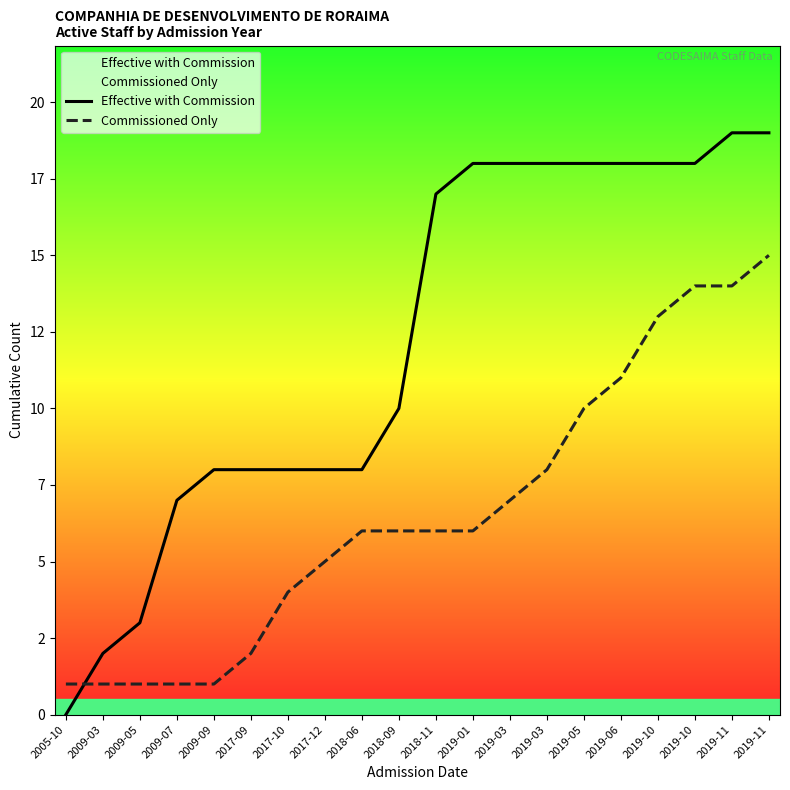

True or false: Commissioned Only and Effective with Commission intersect in this chart.

True